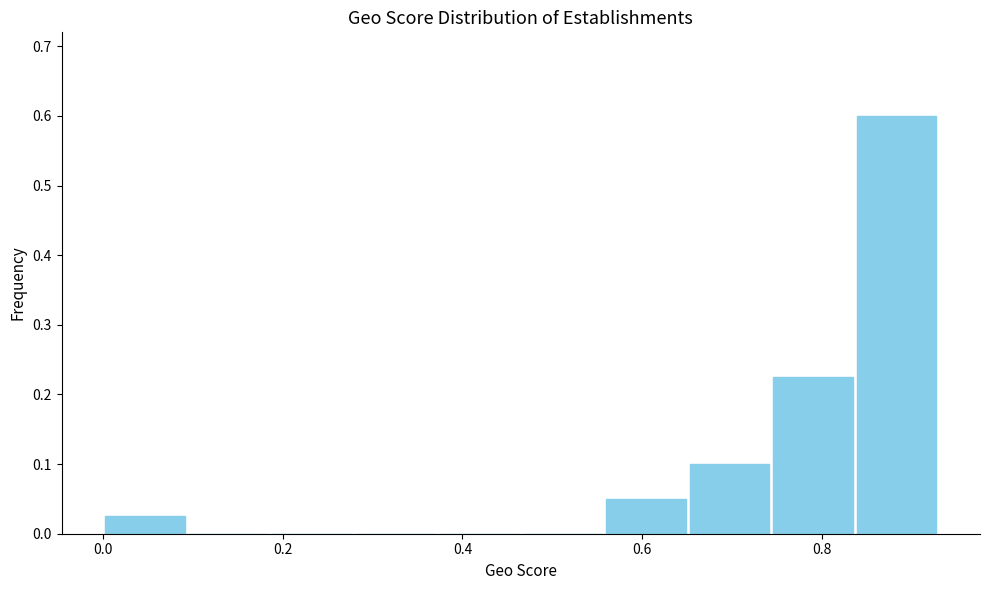

Reading left to right, list every bar in this chart as the range it spans on the x-axis followed by its height. Neither the bar edges nor the heights are printed on the chart, so give them approximately, as read against the axes.

0.00 to 0.10: 0.03
0.10 to 0.18: 0
0.18 to 0.28: 0
0.28 to 0.38: 0
0.38 to 0.46: 0
0.46 to 0.56: 0
0.56 to 0.66: 0.05
0.66 to 0.74: 0.10
0.74 to 0.84: 0.23
0.84 to 0.94: 0.60